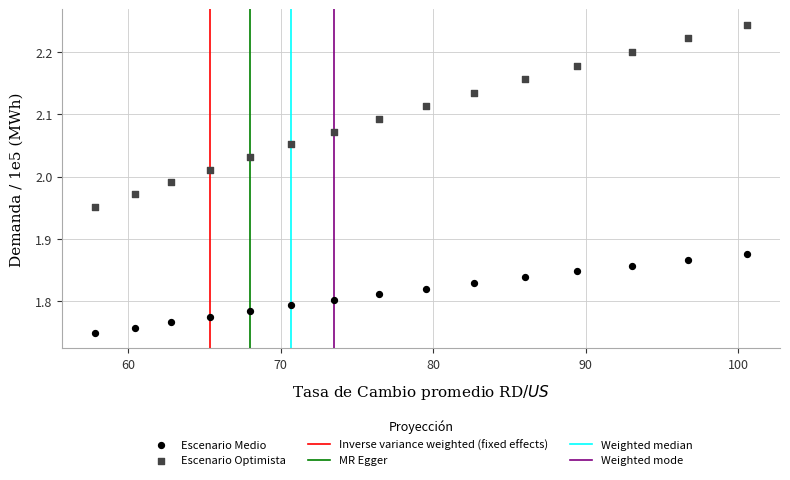

Which series reaches the minimum Y coordinate?

Escenario Medio